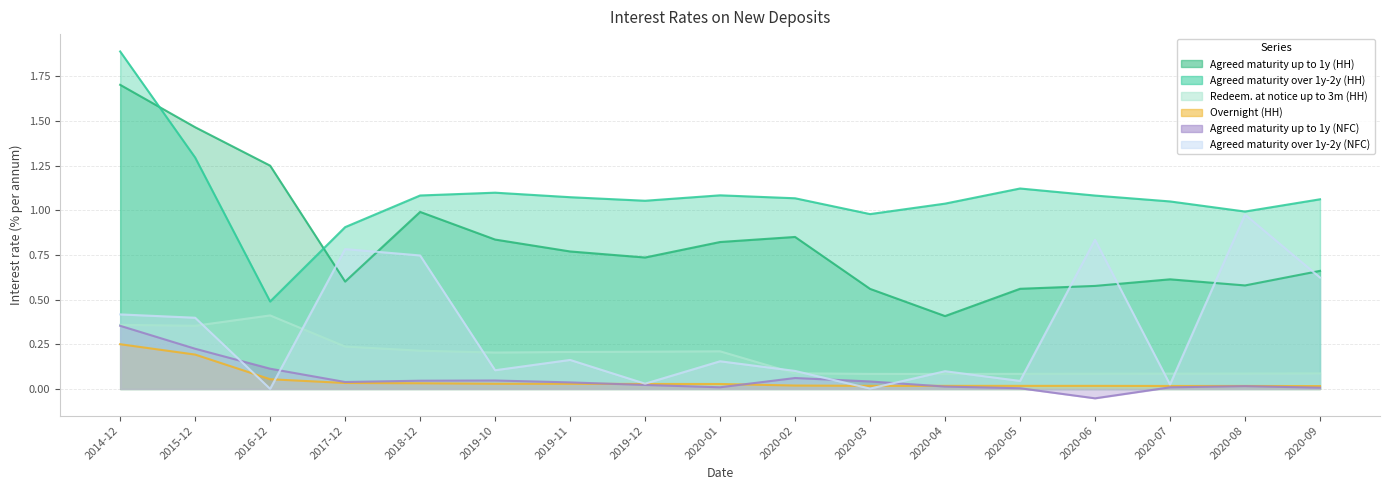

What are all the series names shown in the legend?

Agreed maturity up to 1y (HH), Agreed maturity over 1y-2y (HH), Redeem. at notice up to 3m (HH), Overnight (HH), Agreed maturity up to 1y (NFC), Agreed maturity over 1y-2y (NFC)